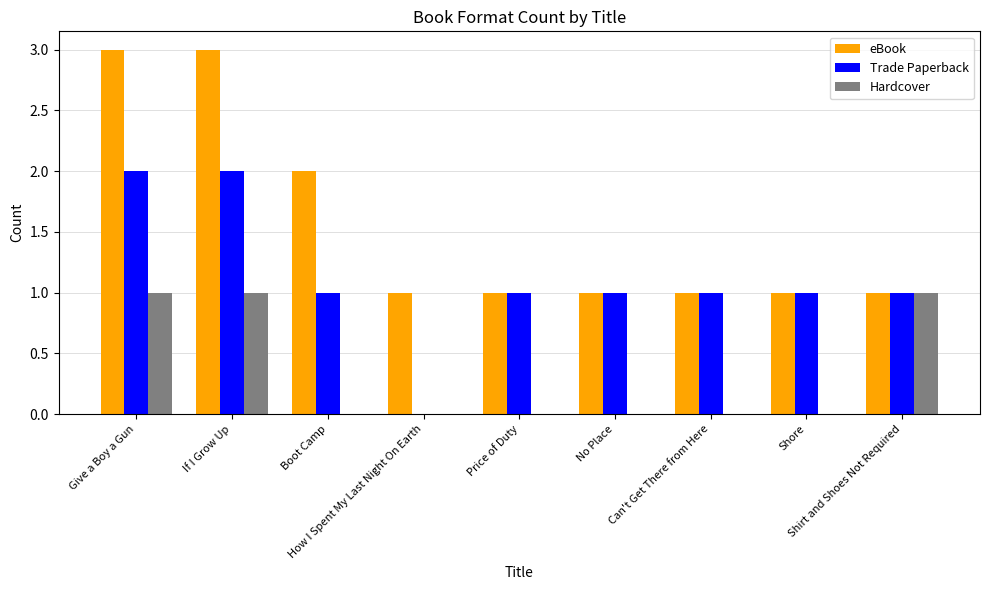

What is the maximum value shown in the chart?

3